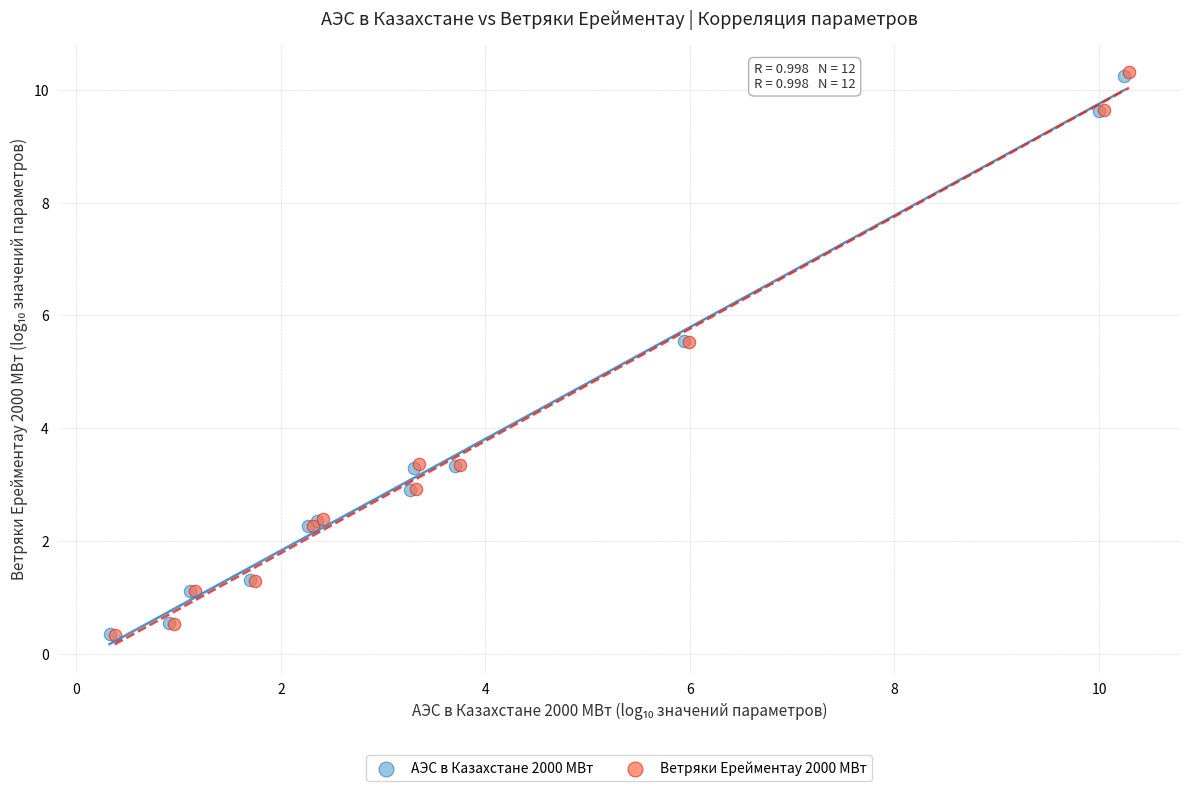

Which series has the largest Y range (max minus min)?

Ветряки Ерейментау 2000 МВт